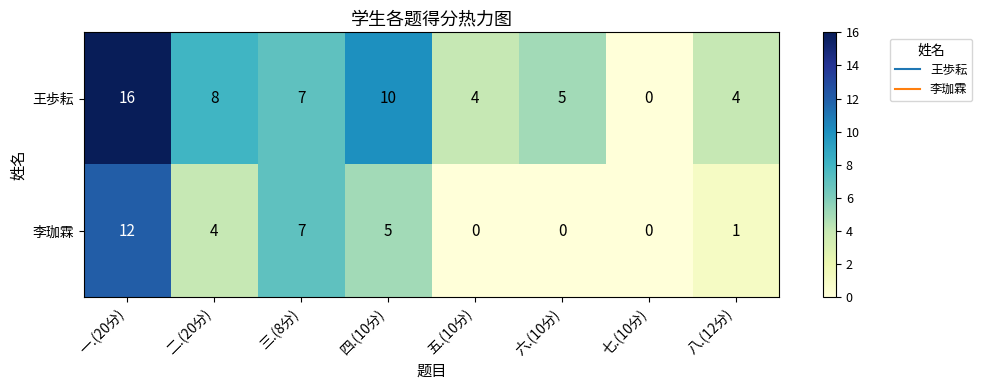

Is it true that 王歩耘 equals 2 at 六.(10分)?

False